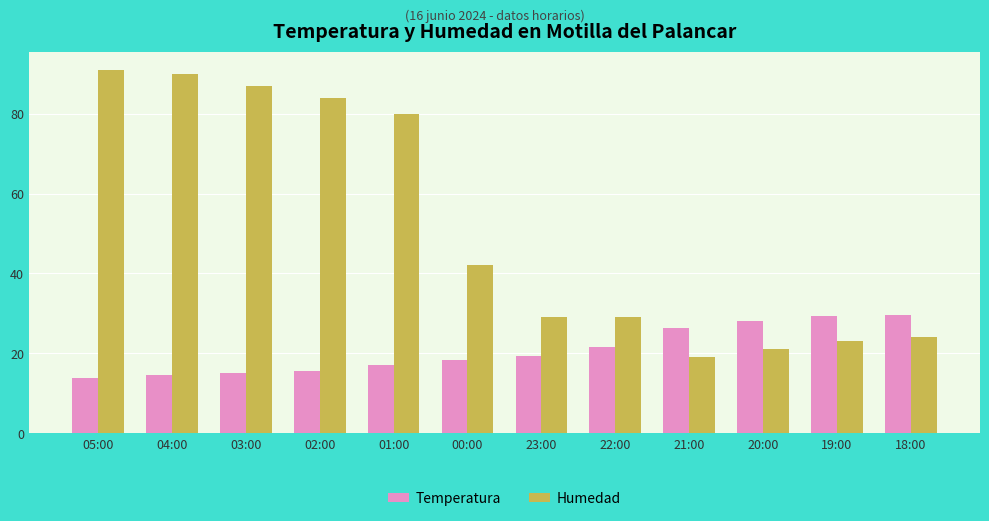

What position from the left is 04:00?

2